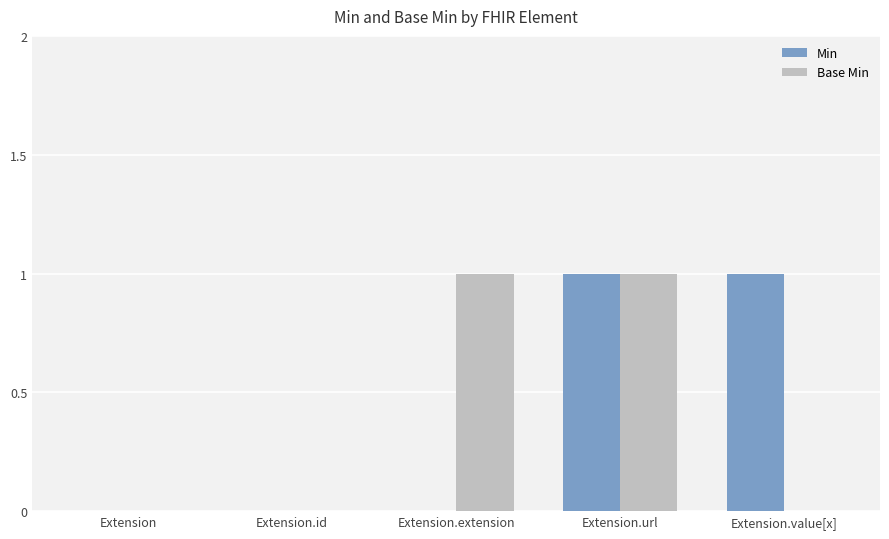

At which category is the sum across all series the highest?

Extension.url